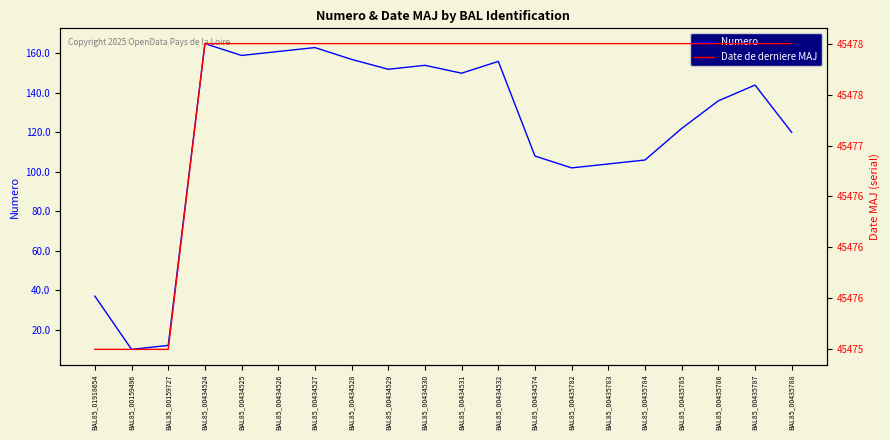

Reading left to right, extract all data points from this chart.

Numero: BAL85_01918654=37	BAL85_00159496=10	BAL85_00159727=12	BAL85_00434524=165	BAL85_00434525=159	BAL85_00434526=161	BAL85_00434527=163	BAL85_00434528=157	BAL85_00434529=152	BAL85_00434530=154	BAL85_00434531=150	BAL85_00434532=156	BAL85_00434574=108	BAL85_00435782=102	BAL85_00435783=104	BAL85_00435784=106	BAL85_00435785=122	BAL85_00435786=136	BAL85_00435787=144	BAL85_00435788=120
Date de derniere MAJ: BAL85_01918654=45475	BAL85_00159496=45475	BAL85_00159727=45475	BAL85_00434524=45478	BAL85_00434525=45478	BAL85_00434526=45478	BAL85_00434527=45478	BAL85_00434528=45478	BAL85_00434529=45478	BAL85_00434530=45478	BAL85_00434531=45478	BAL85_00434532=45478	BAL85_00434574=45478	BAL85_00435782=45478	BAL85_00435783=45478	BAL85_00435784=45478	BAL85_00435785=45478	BAL85_00435786=45478	BAL85_00435787=45478	BAL85_00435788=45478